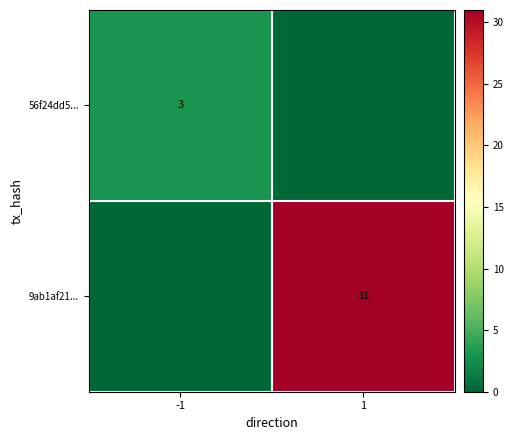

The 9ab1af21... series shows 47 at 1. True or false?

False